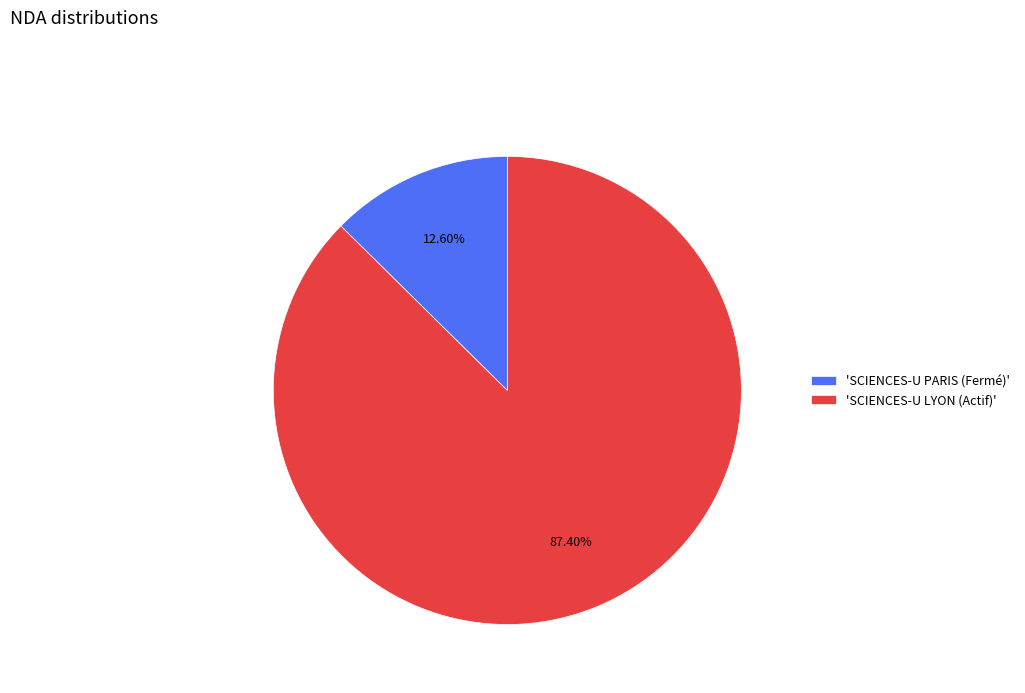

Between 'SCIENCES-U PARIS (Fermé)' and 'SCIENCES-U LYON (Actif)', which is larger?

'SCIENCES-U LYON (Actif)'